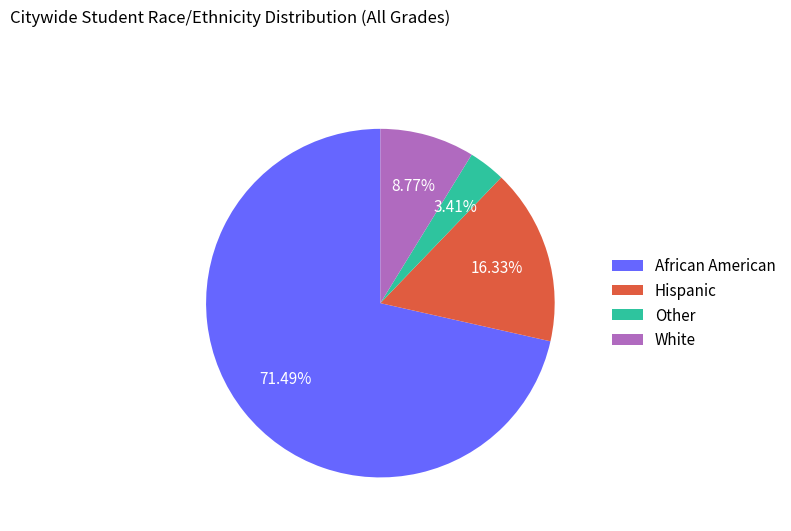

True or false: Hispanic accounts for 58% of the total.

False